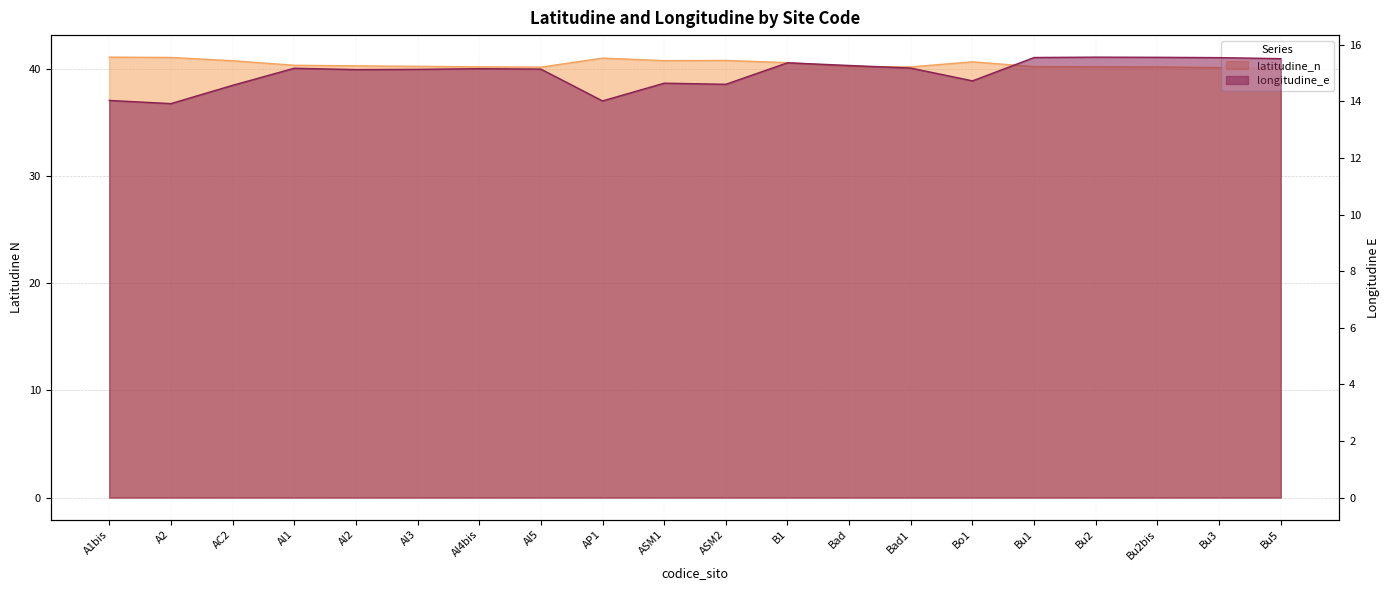

True or false: longitudine_e and latitudine_n intersect in this chart.

False